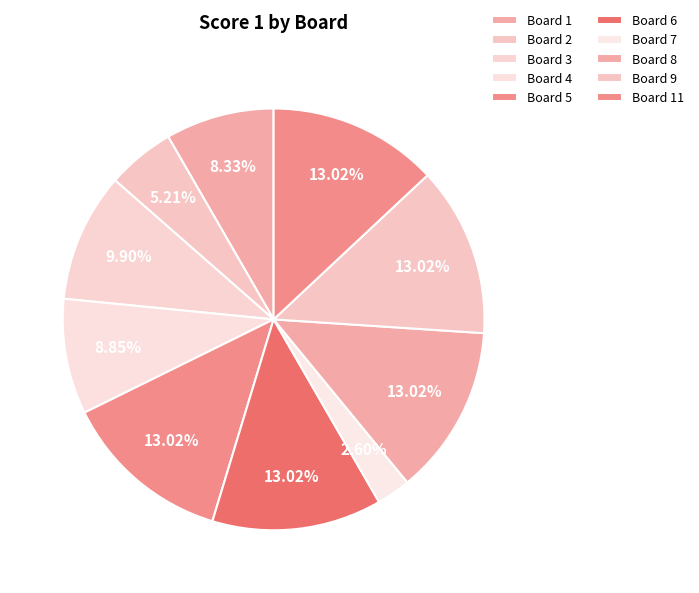

How many segments does this pie chart have?

10